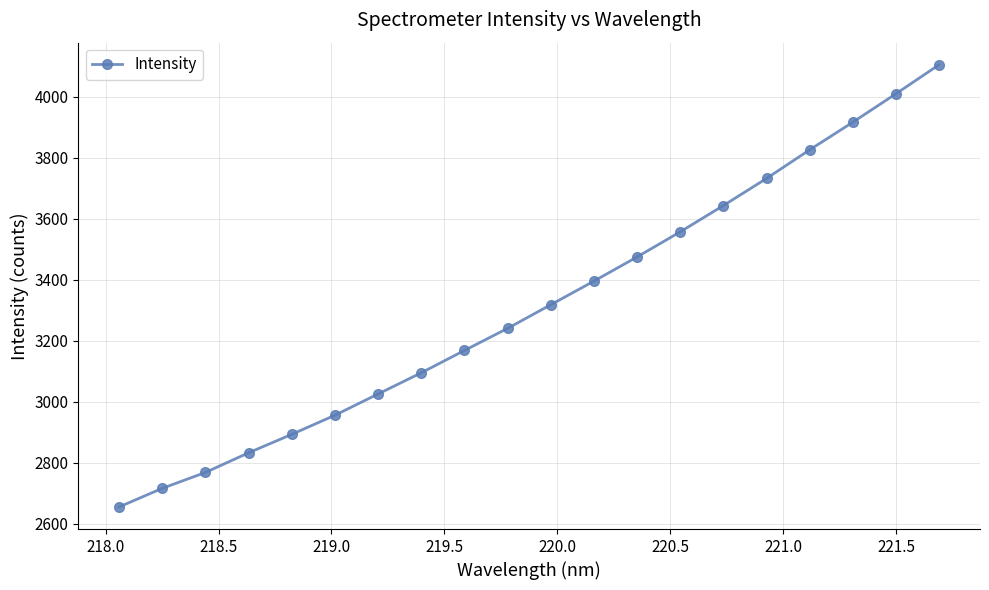

What is the value of the 17th point from the left?

3826.2